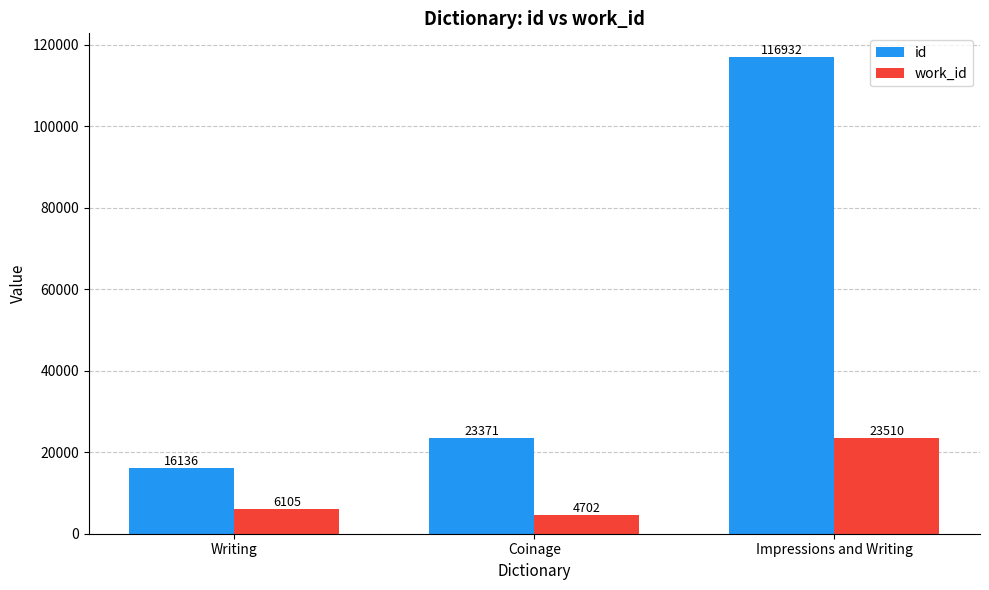

What is the difference between the maximum and minimum values in the id series?

100796